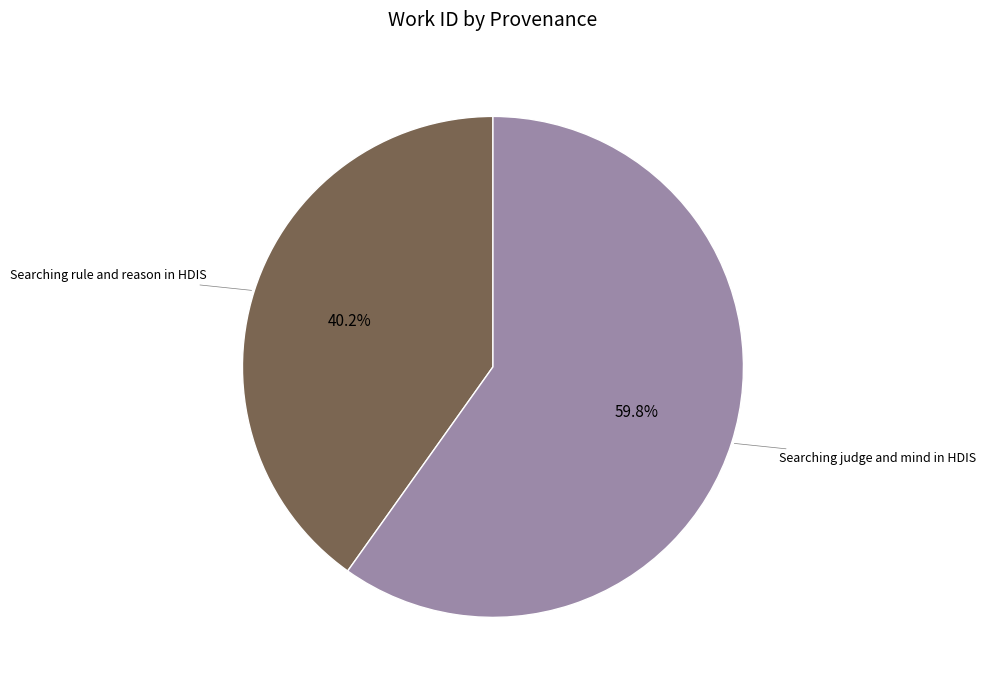

What is the ratio of the value at Searching judge and mind in HDIS to the value at Searching rule and reason in HDIS?

1.5